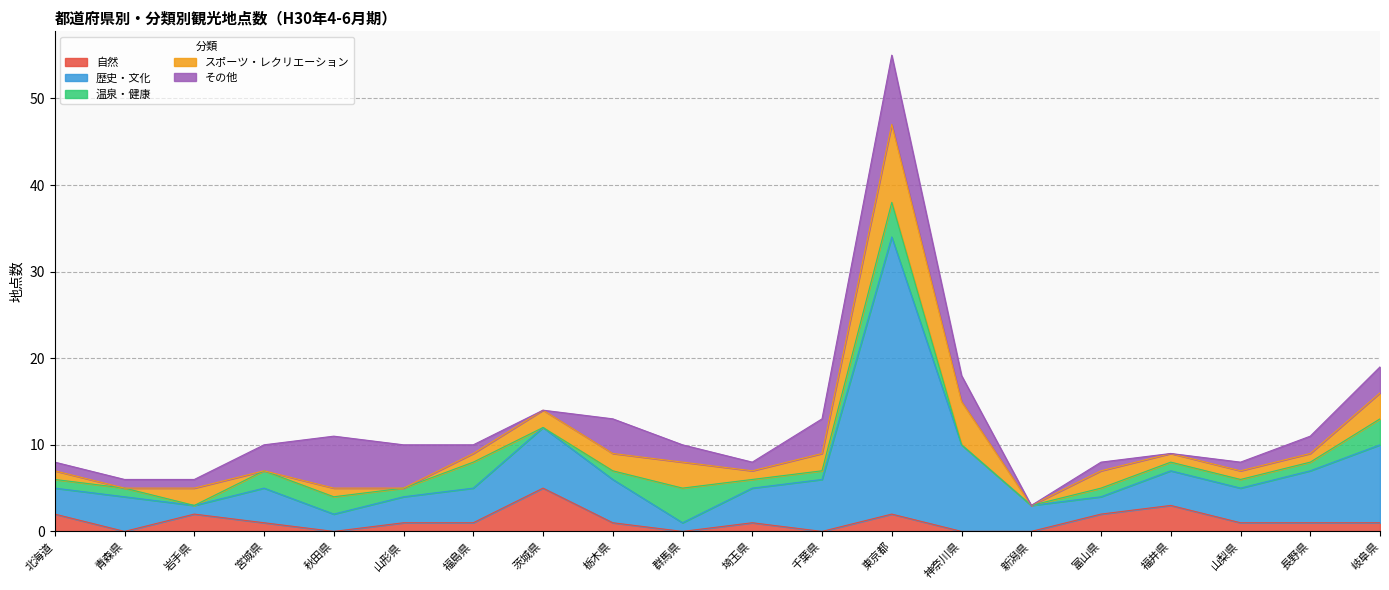

Reading left to right, extract all data points from this chart.

自然: 北海道=2	青森県=0	岩手県=2	宮城県=1	秋田県=0	山形県=1	福島県=1	茨城県=5	栃木県=1	群馬県=0	埼玉県=1	千葉県=0	東京都=2	神奈川県=0	新潟県=0	富山県=2	福井県=3	山梨県=1	長野県=1	岐阜県=1
歴史・文化: 北海道=3	青森県=4	岩手県=1	宮城県=4	秋田県=2	山形県=3	福島県=4	茨城県=7	栃木県=5	群馬県=1	埼玉県=4	千葉県=6	東京都=32	神奈川県=10	新潟県=3	富山県=2	福井県=4	山梨県=4	長野県=6	岐阜県=9
温泉・健康: 北海道=1	青森県=1	岩手県=0	宮城県=2	秋田県=2	山形県=1	福島県=3	茨城県=0	栃木県=1	群馬県=4	埼玉県=1	千葉県=1	東京都=4	神奈川県=0	新潟県=0	富山県=1	福井県=1	山梨県=1	長野県=1	岐阜県=3
スポーツ・レクリエーション: 北海道=1	青森県=0	岩手県=2	宮城県=0	秋田県=1	山形県=0	福島県=1	茨城県=2	栃木県=2	群馬県=3	埼玉県=1	千葉県=2	東京都=9	神奈川県=5	新潟県=0	富山県=2	福井県=1	山梨県=1	長野県=1	岐阜県=3
その他: 北海道=1	青森県=1	岩手県=1	宮城県=3	秋田県=6	山形県=5	福島県=1	茨城県=0	栃木県=4	群馬県=2	埼玉県=1	千葉県=4	東京都=8	神奈川県=3	新潟県=0	富山県=1	福井県=0	山梨県=1	長野県=2	岐阜県=3